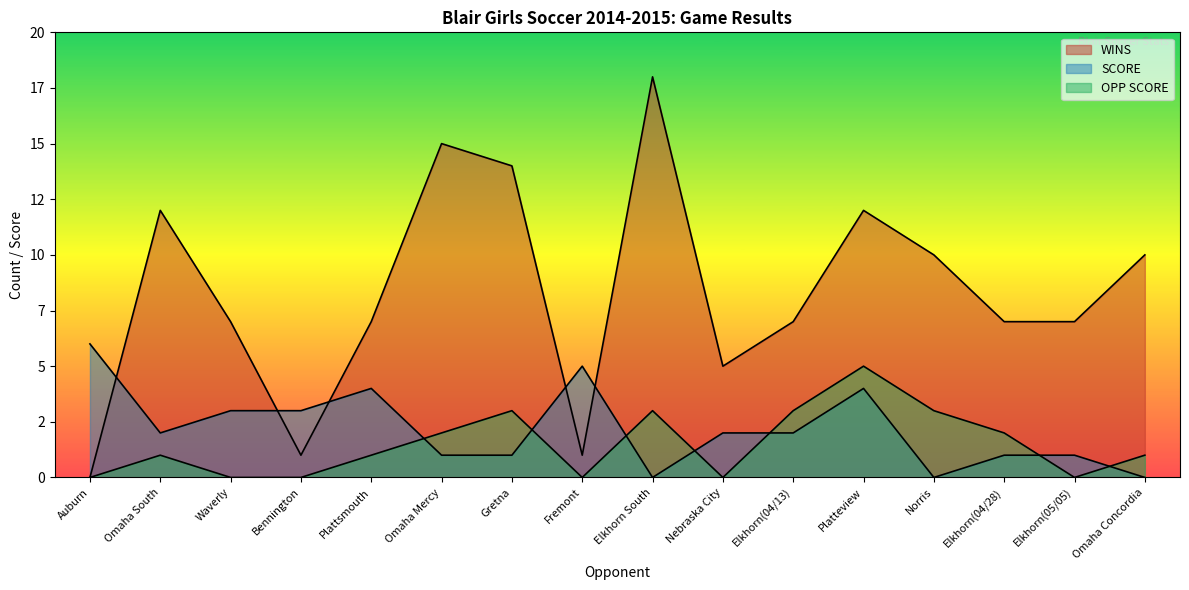

Where is the first local maximum for WINS?

Omaha South